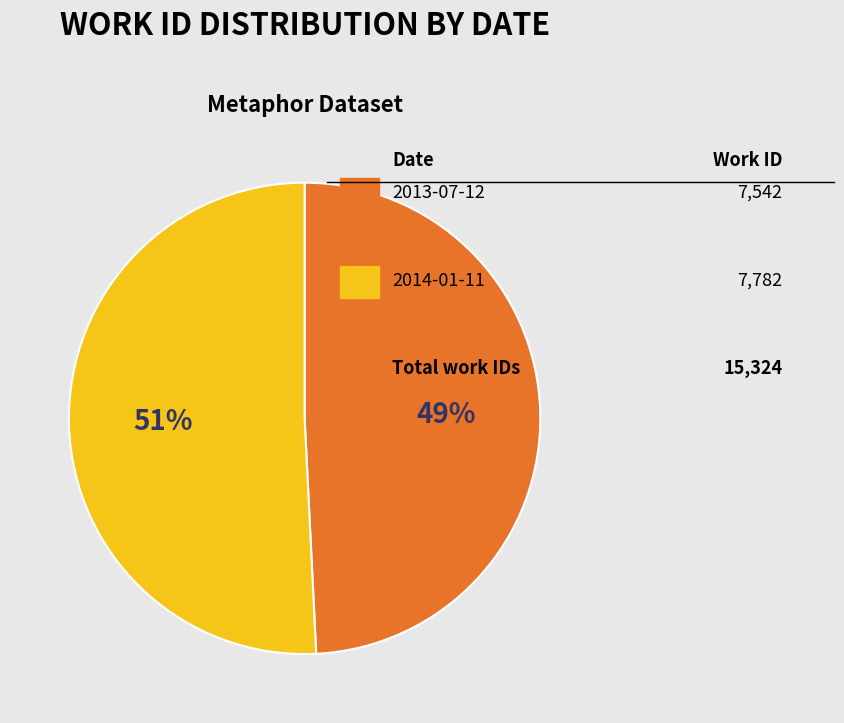

To the nearest percent, what is the difference between the largest and smallest slice percentages?

2%